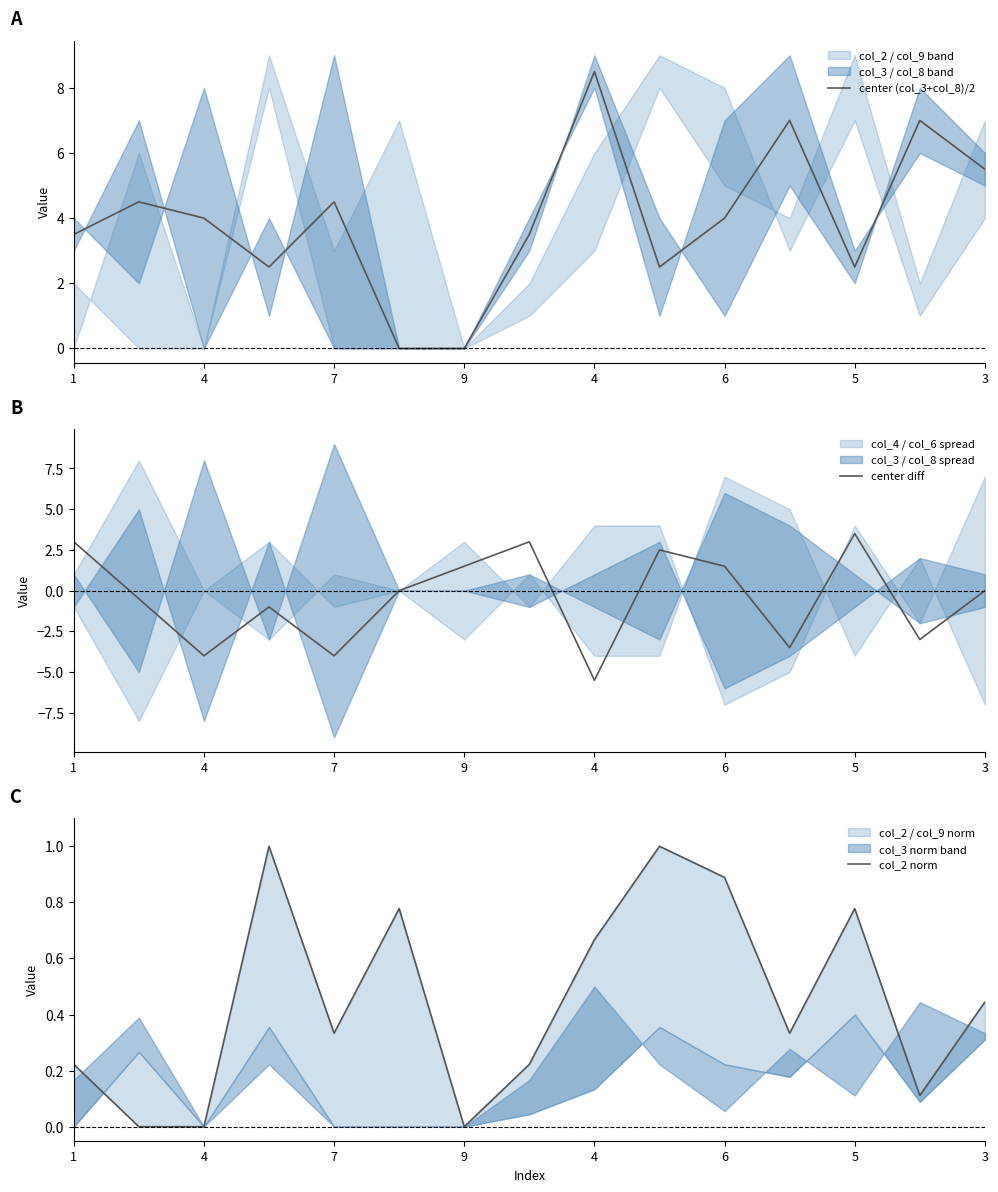

Reading right to left, transcribe all the data shown in this chart.

center (col_3+col_8)/2: 5.5	7.0	2.5	7.0	4.0	2.5	8.5	3.5	0.0	0.0	4.5	2.5	4.0	4.5	3.5
center diff: 0.0	-3.0	3.5	-3.5	1.5	2.5	-5.5	3.0	1.5	0.0	-4.0	-1.0	-4.0	-0.5	3.0
col_2 norm: 0.4	0.1	0.8	0.3	0.9	1.0	0.7	0.2	0.0	0.8	0.3	1.0	0.0	0.0	0.2